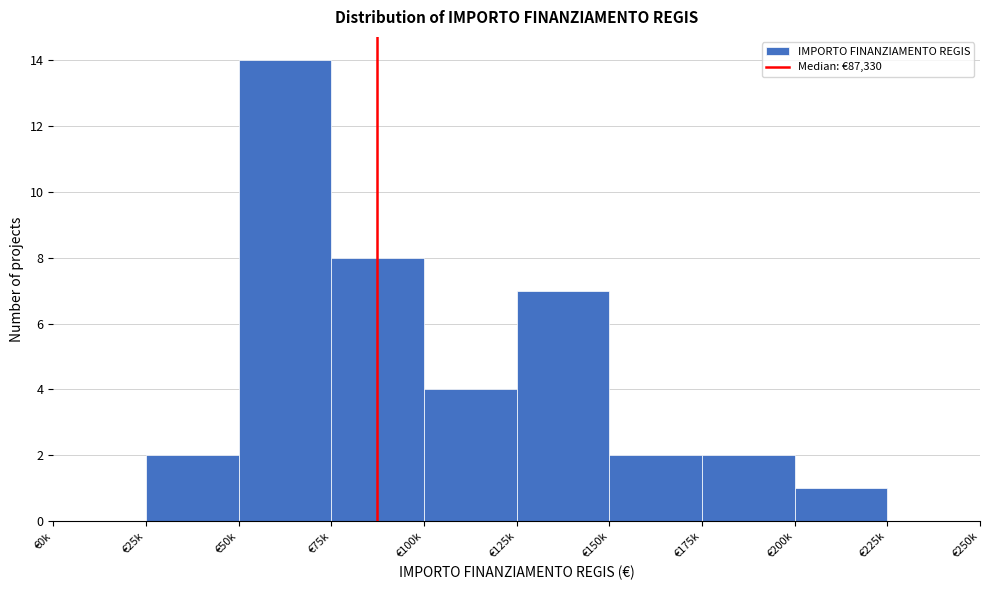

Reading right to left, list all the values displayed in this chart.

€225k=0	€200k=1	€175k=2	€150k=2	€125k=7	€100k=4	€75k=8	€50k=14	€25k=2	€0k=0